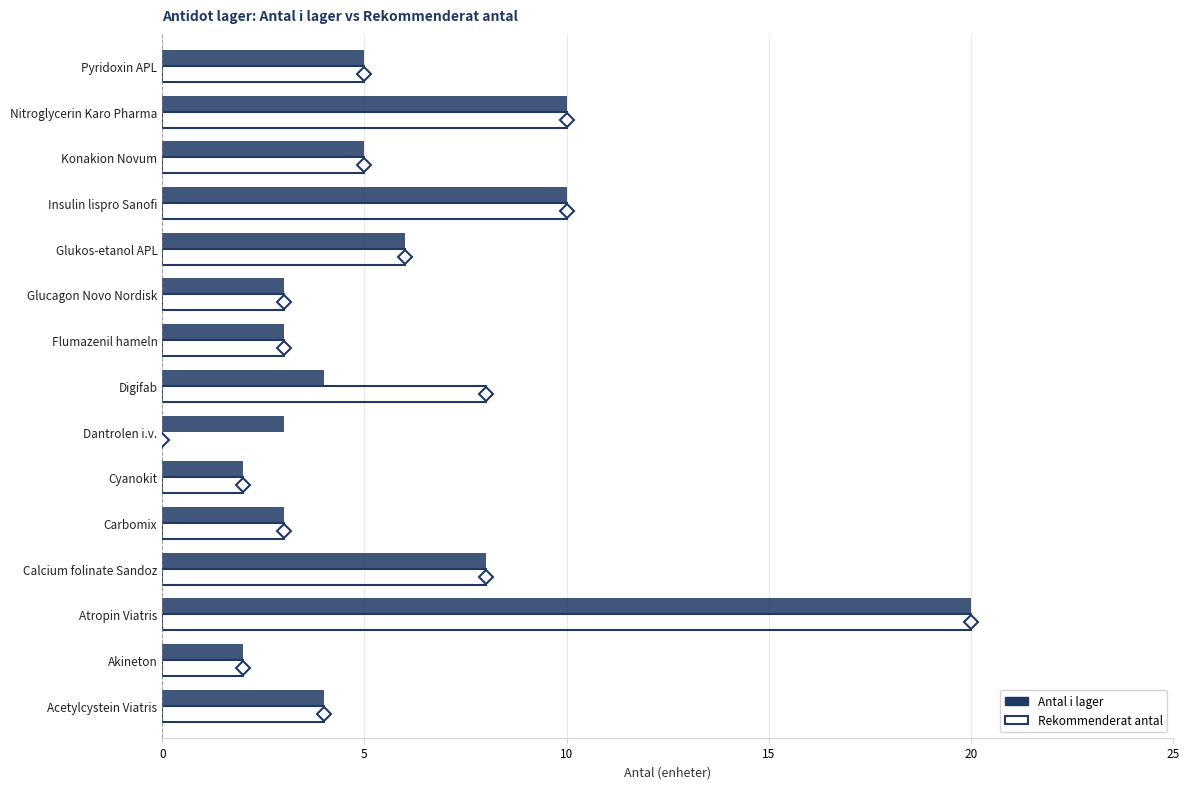

At which category is the sum across all series the highest?

Atropin Viatris